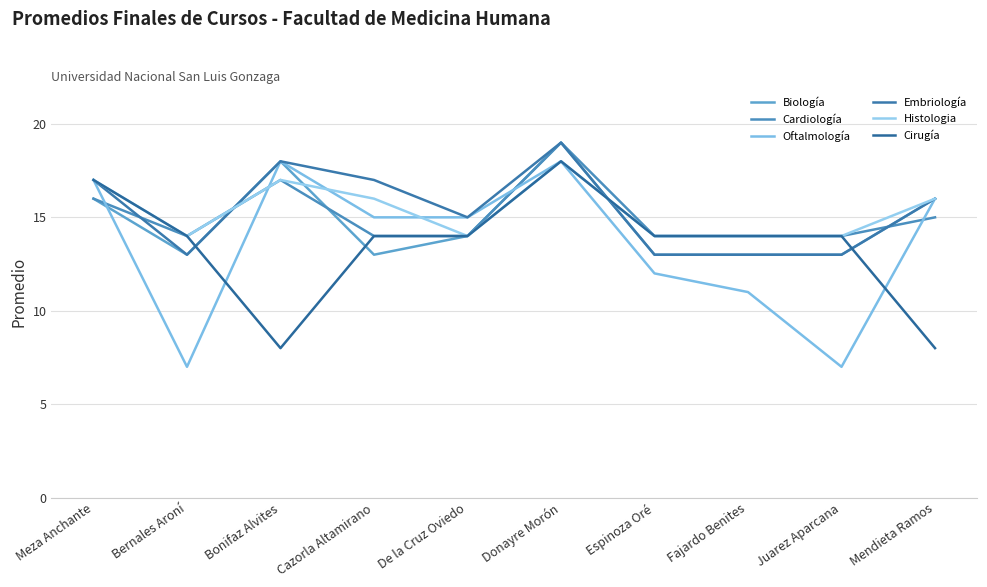

What is the highest value of the Oftalmología series?

18